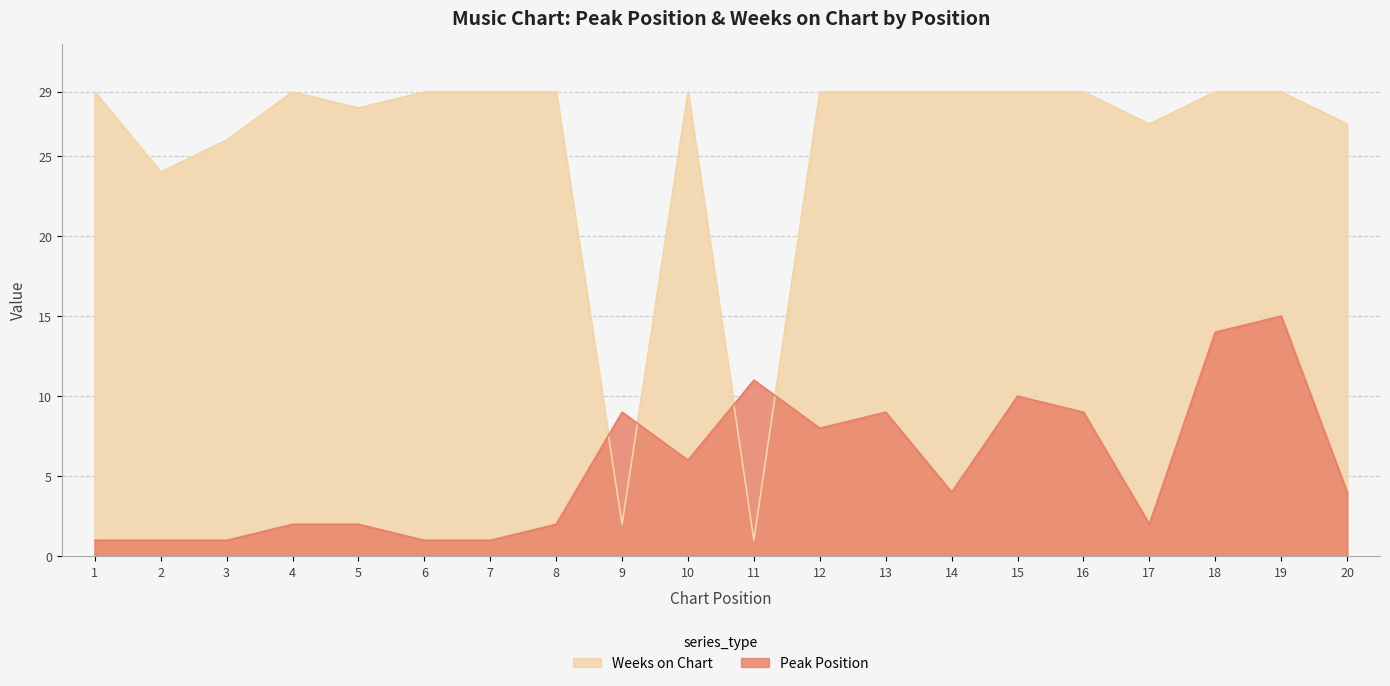

Rank the categories by Weeks on Chart value from highest to lowest.

1, 4, 6, 7, 8, 10, 12, 13, 14, 15, 16, 18, 19, 5, 17, 20, 3, 2, 9, 11